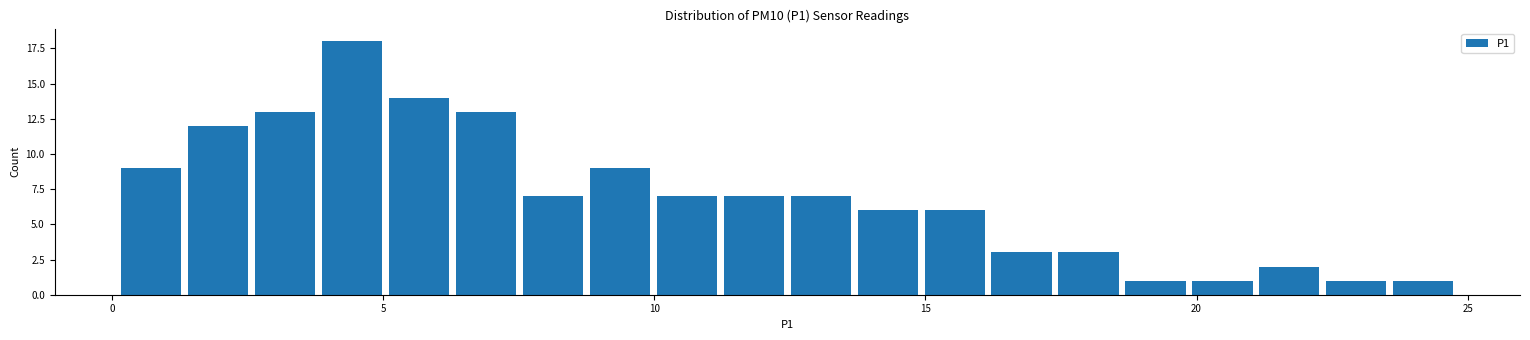

Read against the x-axis, roughly where is the centre of the tallest bar?

4.5